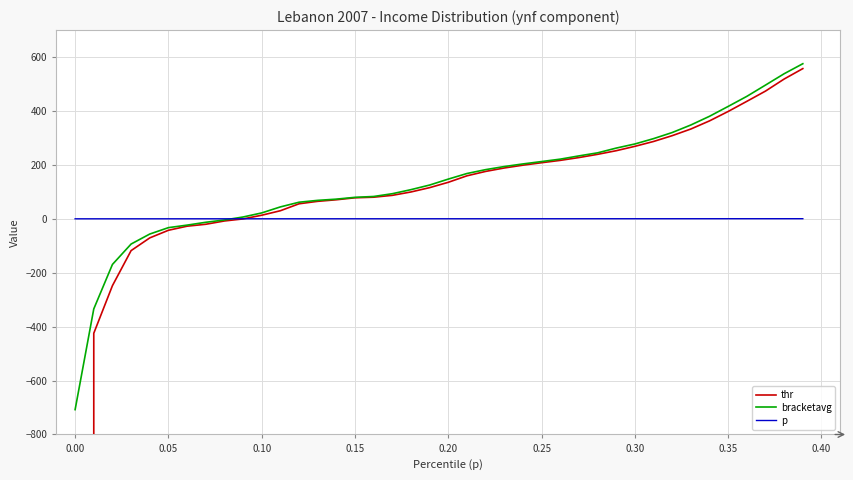

Count the number of categories in the chart.

40